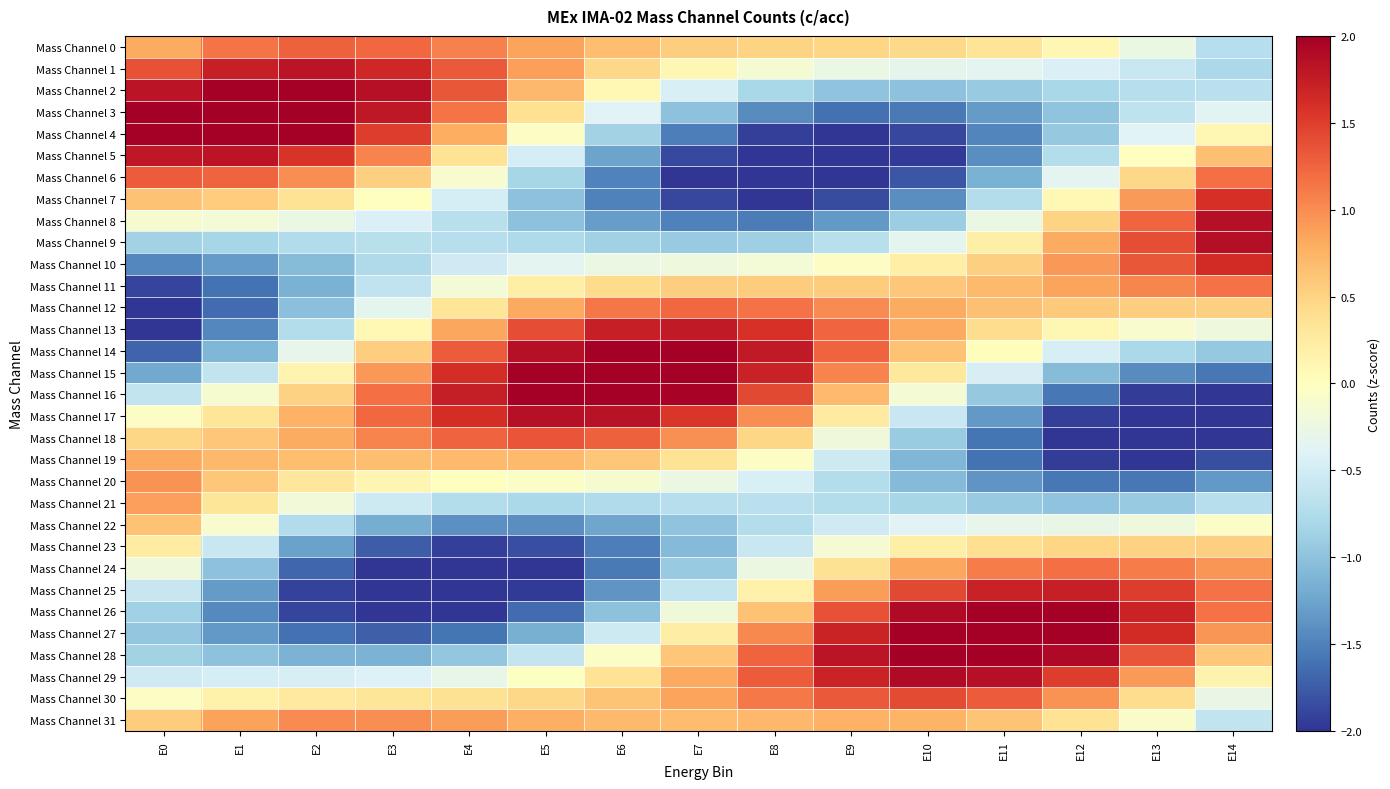

Between E5 and E7, which series saw the biggest shift?

Mass Channel 4